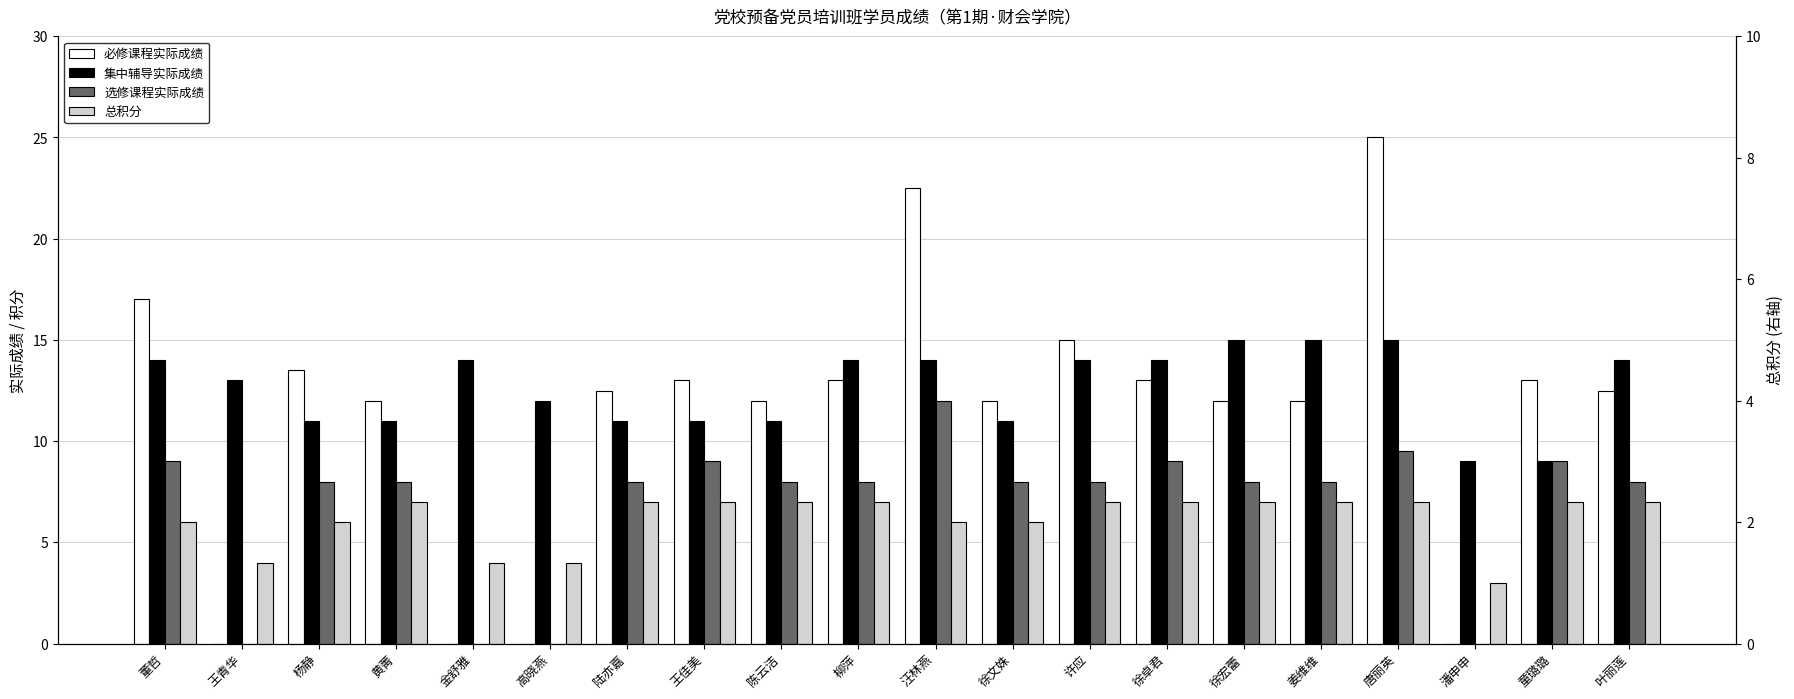

Rank the series at 高晓燕 from lowest to highest value.

必修课程实际成绩, 选修课程实际成绩, 总积分, 集中辅导实际成绩